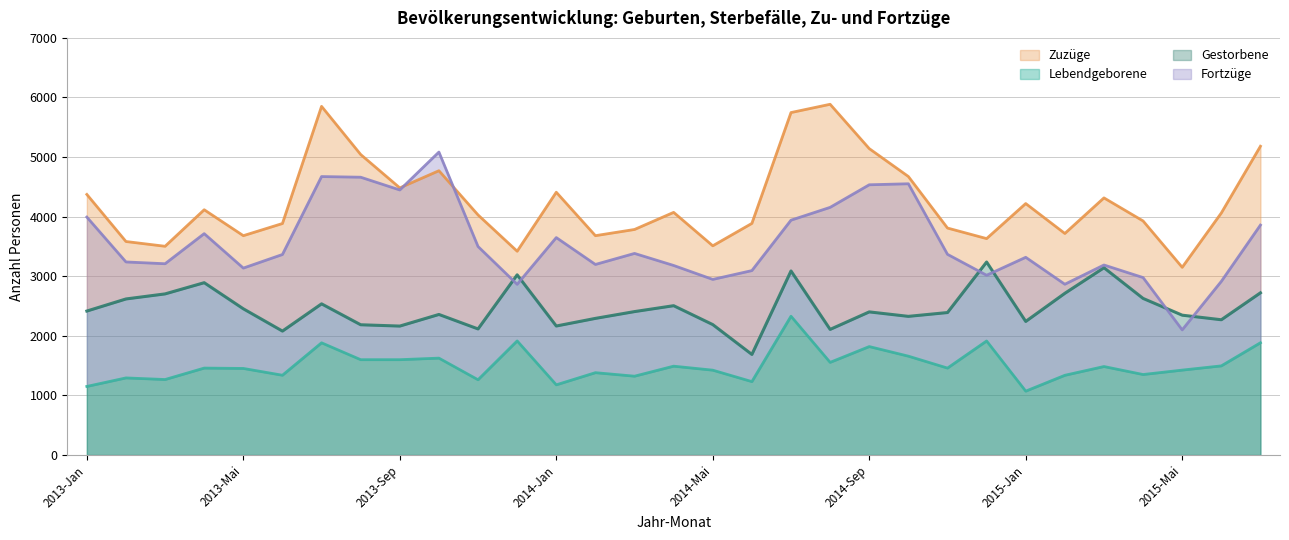

What position from the right is 2014-Apr?

16